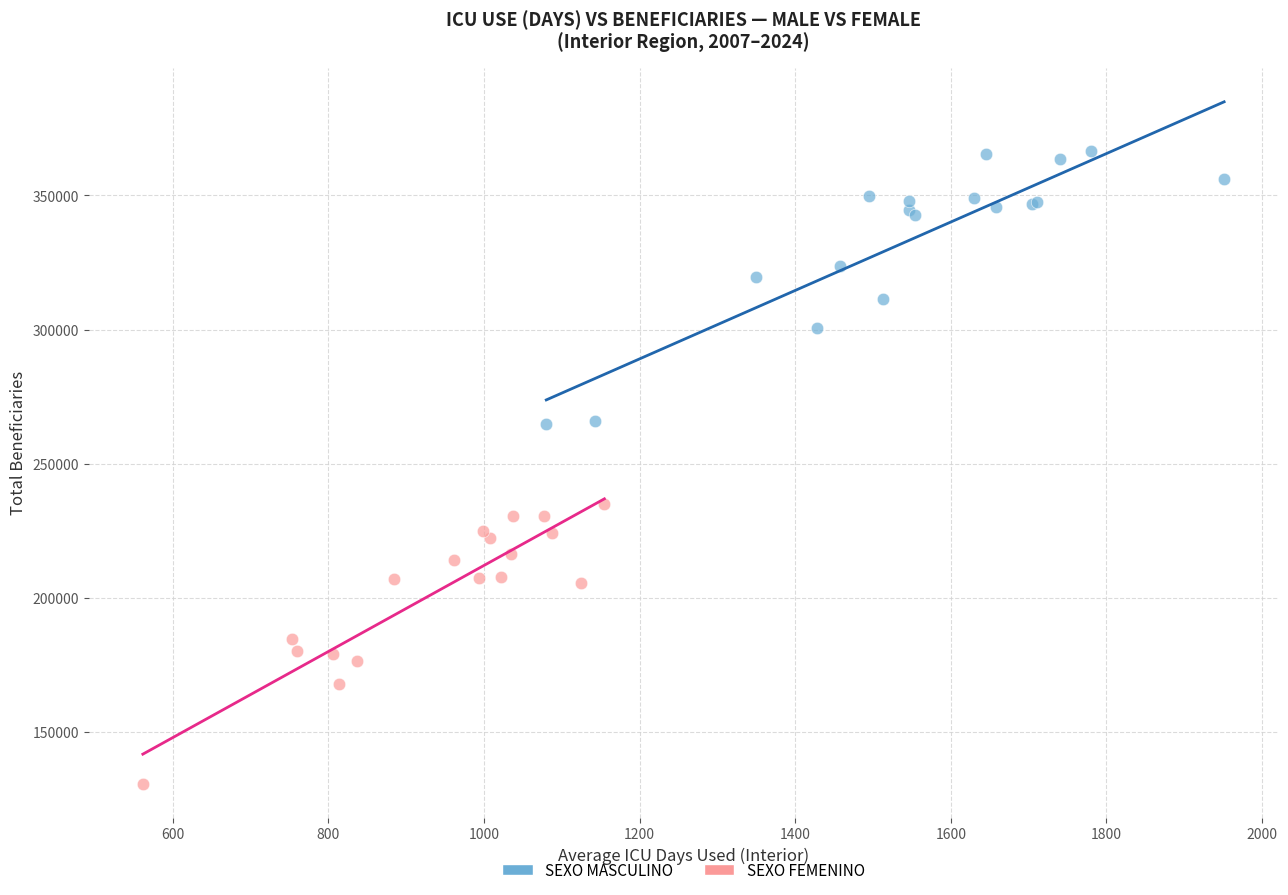

Which series reaches the minimum Y coordinate?

SEXO FEMENINO